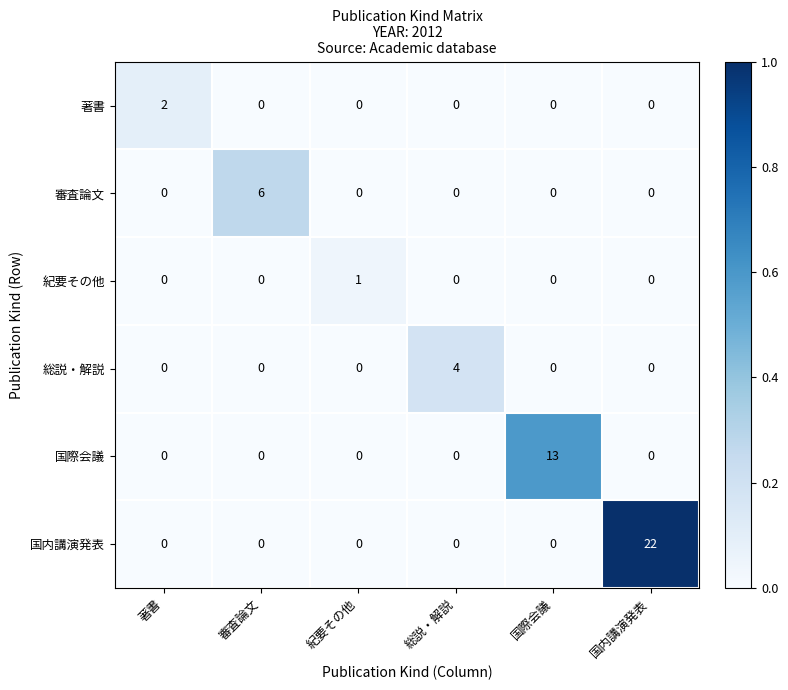

What is the difference between the maximum and minimum values in the 国際会議 series?

13